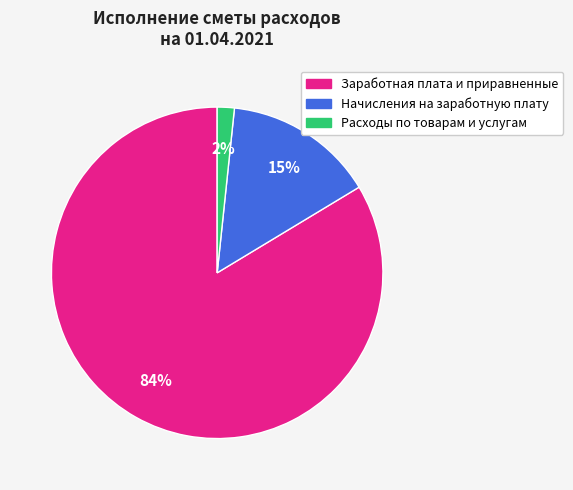

To the nearest percent, what portion does Начисления на заработную плату represent?

15%